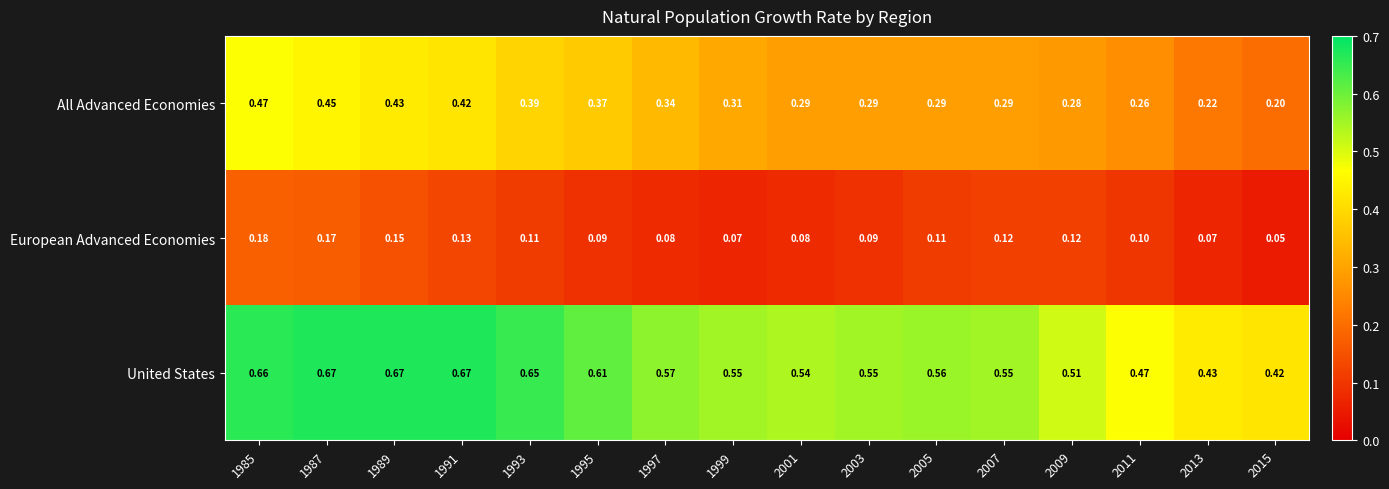

Rank the series by their maximum value, from lowest to highest.

European Advanced Economies, All Advanced Economies, United States